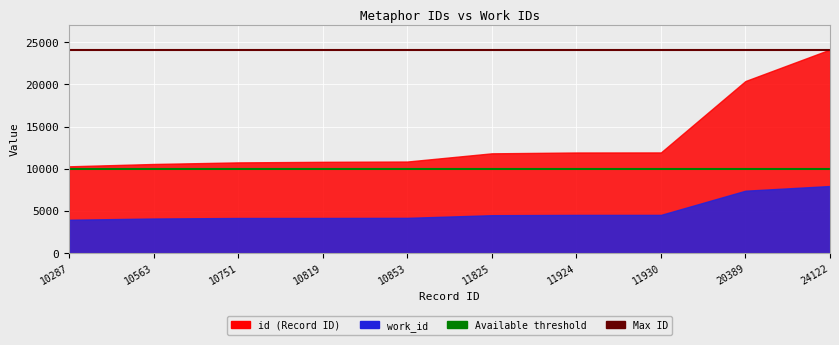

At how many categories does at least one series exceed 22802?

10